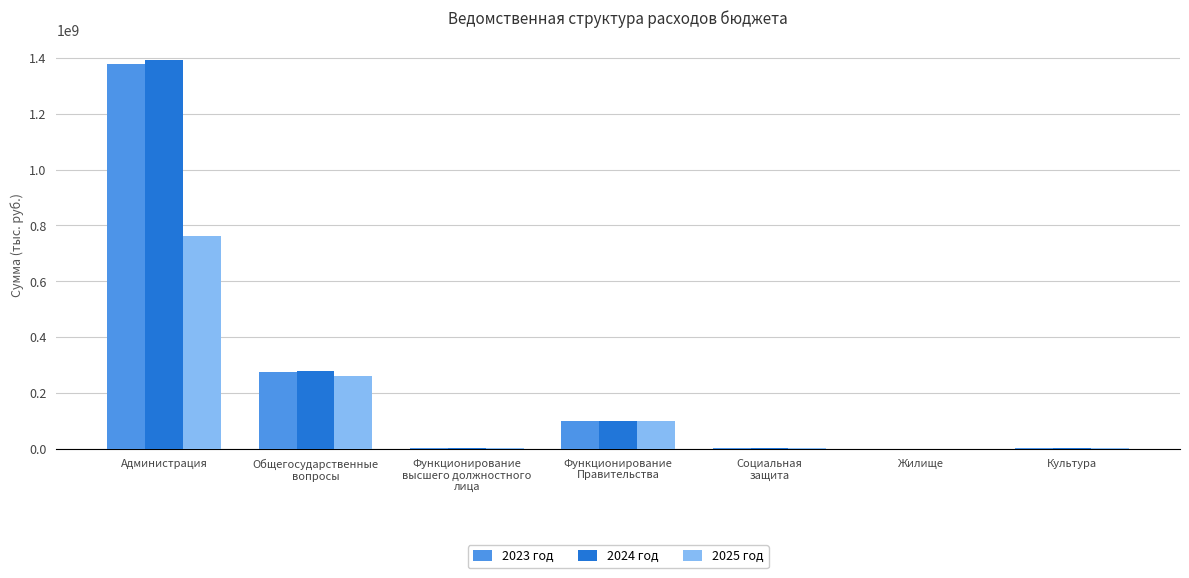

What are all the series names shown in the legend?

2023 год, 2024 год, 2025 год